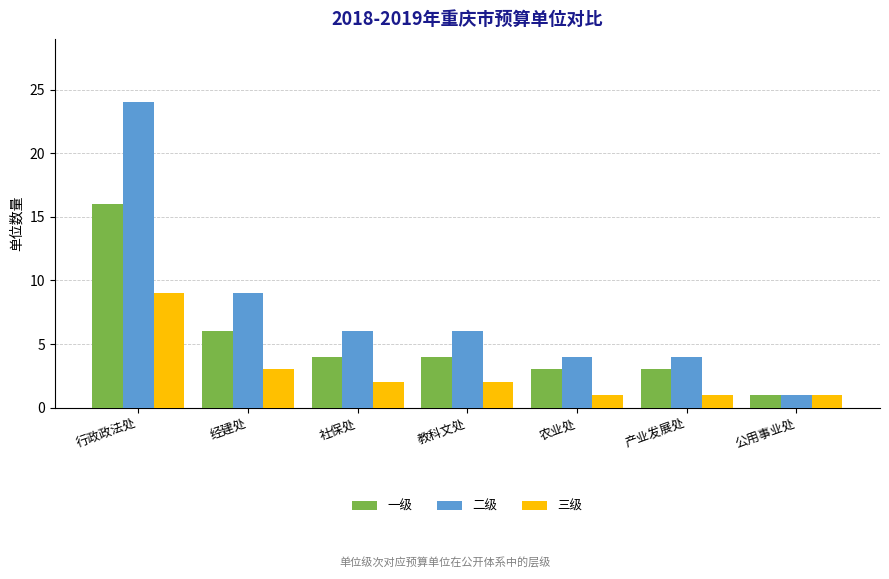

At which category is the sum across all series the highest?

行政政法处